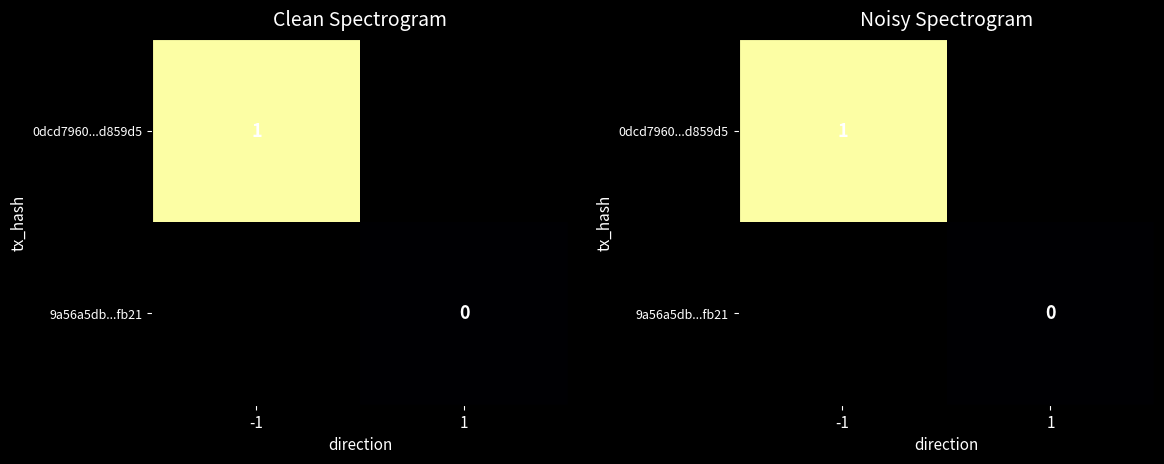

Rank the series at 1 from lowest to highest value.

0dcd7960...d859d5, 9a56a5db...fb21